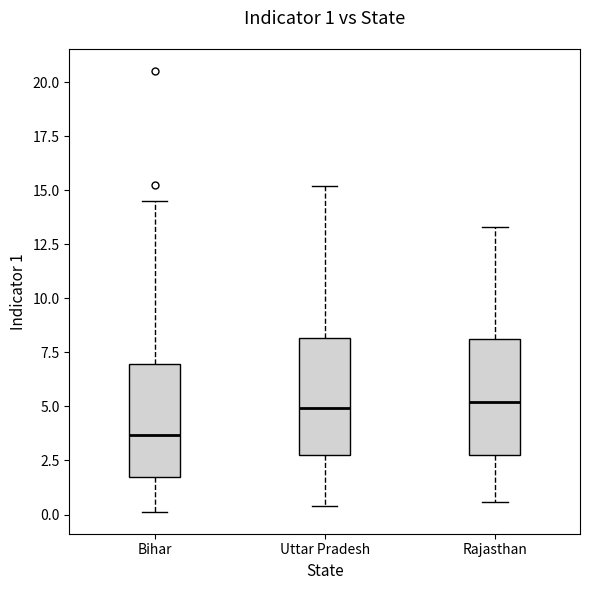

Which box has the lowest median line?

Bihar